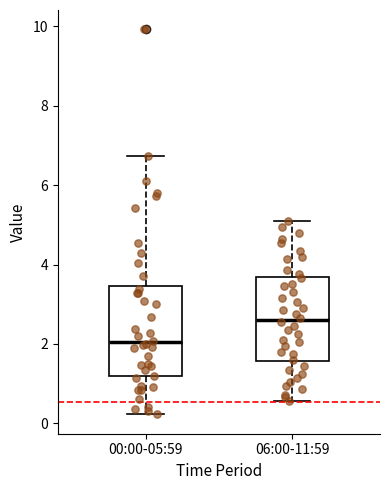

Where is the upper edge of the box for 06:00-11:59 on the y-axis? The values are not printed on the chart, so give them approximately, as read against the axis.

3.6